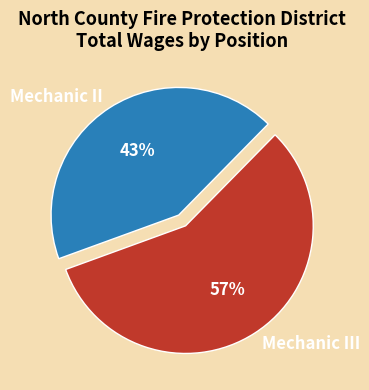

Is the sum of Mechanic III and Mechanic II greater than half?

Yes